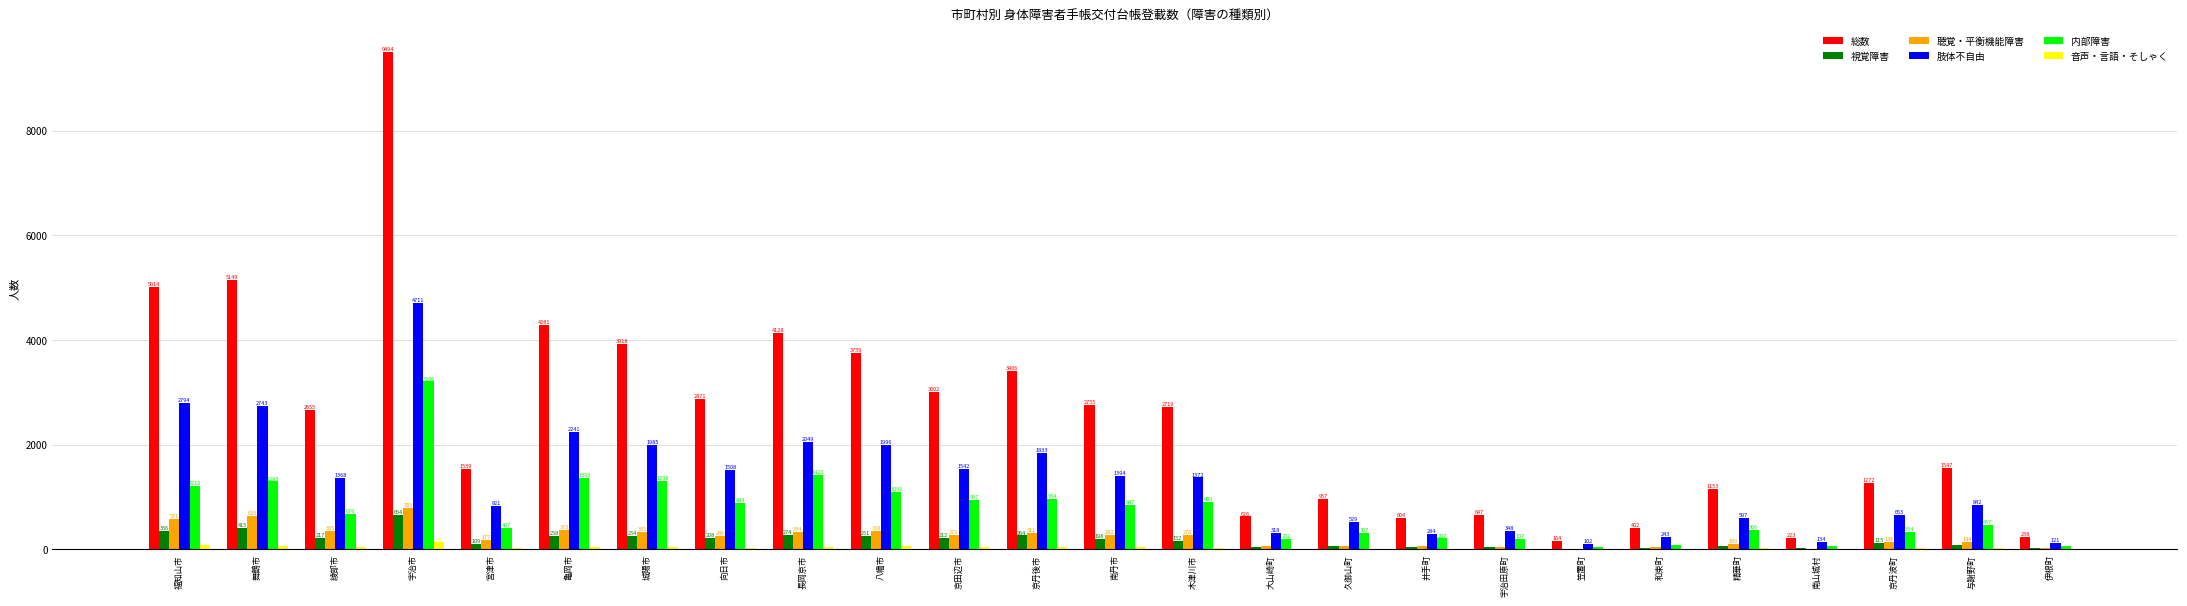

Where does the 音声・言語・そしゃく series first go above 25?

福知山市